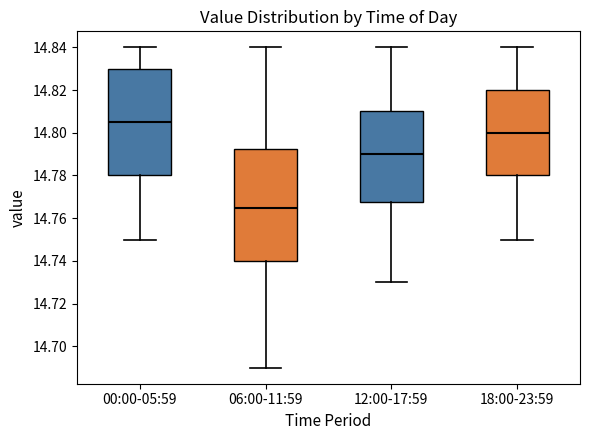

Reading left to right, transcribe this box plot: for each box, give where its median line is, the range the box spans, and where its two whiskers end, as read against the y-axis. The values are not printed on the chart, so give them approximately, as read against the axis.

00:00-05:59: median 14.806, box 14.780 to 14.830, whiskers 14.750 to 14.840
06:00-11:59: median 14.766, box 14.740 to 14.792, whiskers 14.690 to 14.840
12:00-17:59: median 14.790, box 14.768 to 14.810, whiskers 14.730 to 14.840
18:00-23:59: median 14.800, box 14.780 to 14.820, whiskers 14.750 to 14.840